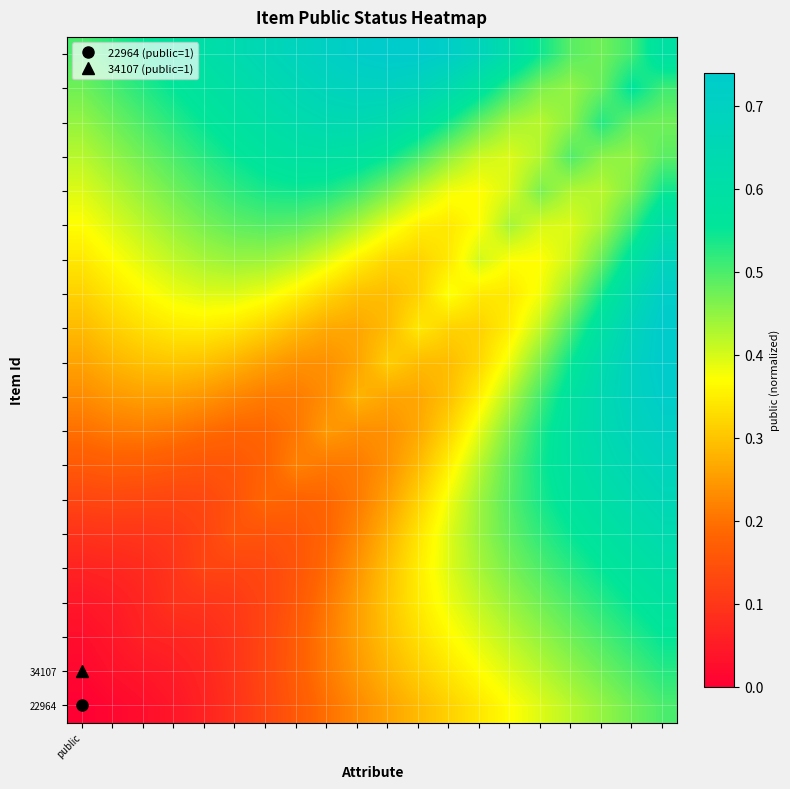

Which label corresponds to the smallest value in the chart?

public